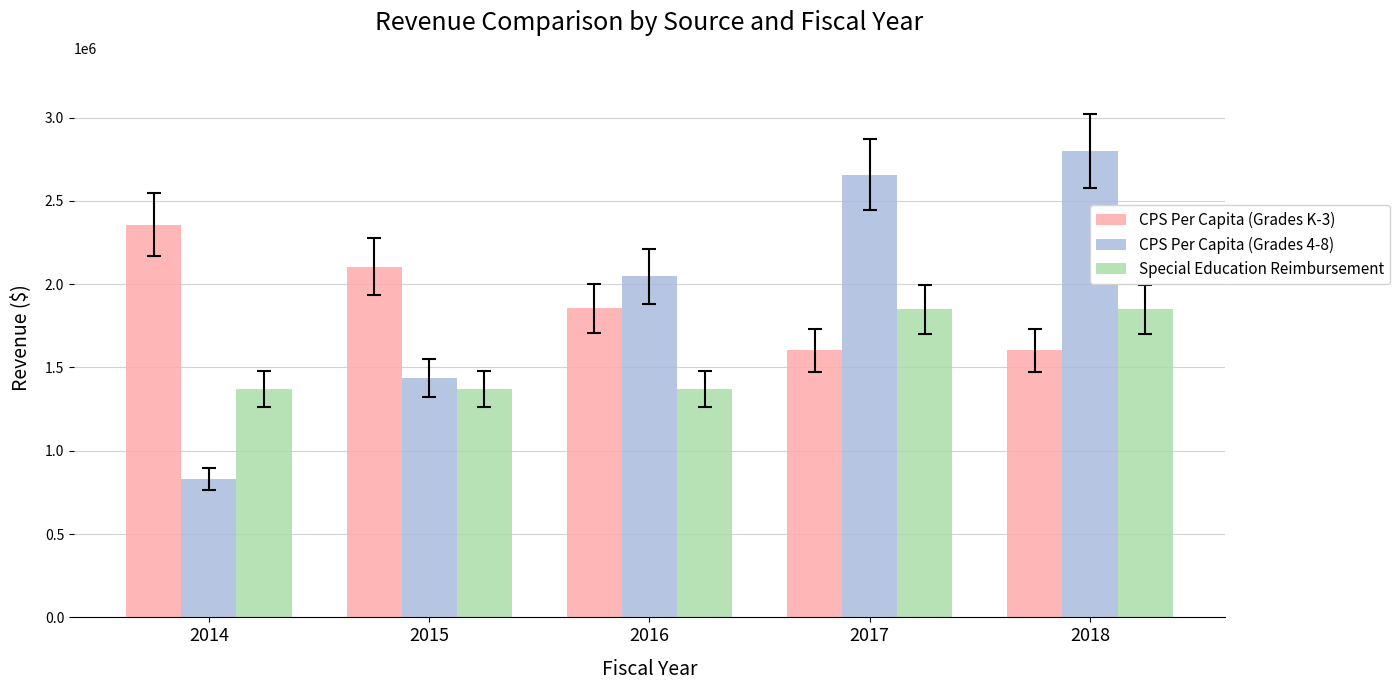

Which label corresponds to the largest value in the chart?

2018